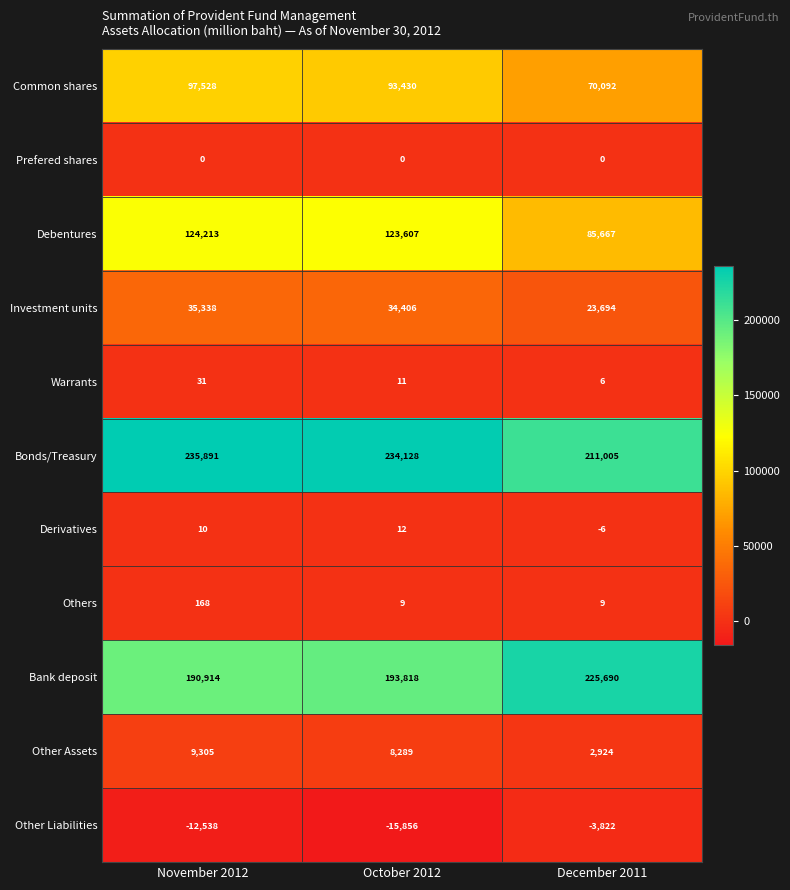

At November 2012, list the series in order from smallest to largest.

Other Liabilities, Prefered shares, Derivatives, Warrants, Others, Other Assets, Investment units, Common shares, Debentures, Bank deposit, Bonds/Treasury